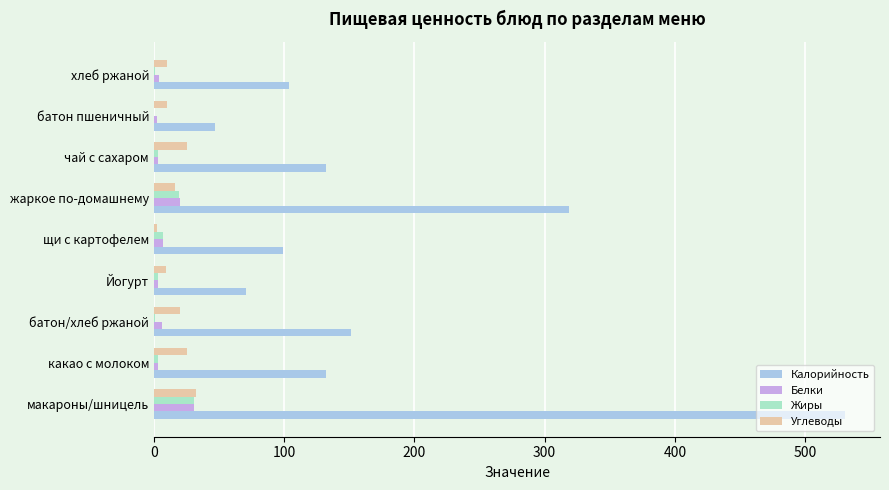

True or false: Калорийность has a value of 73 at батон/хлеб ржаной.

False